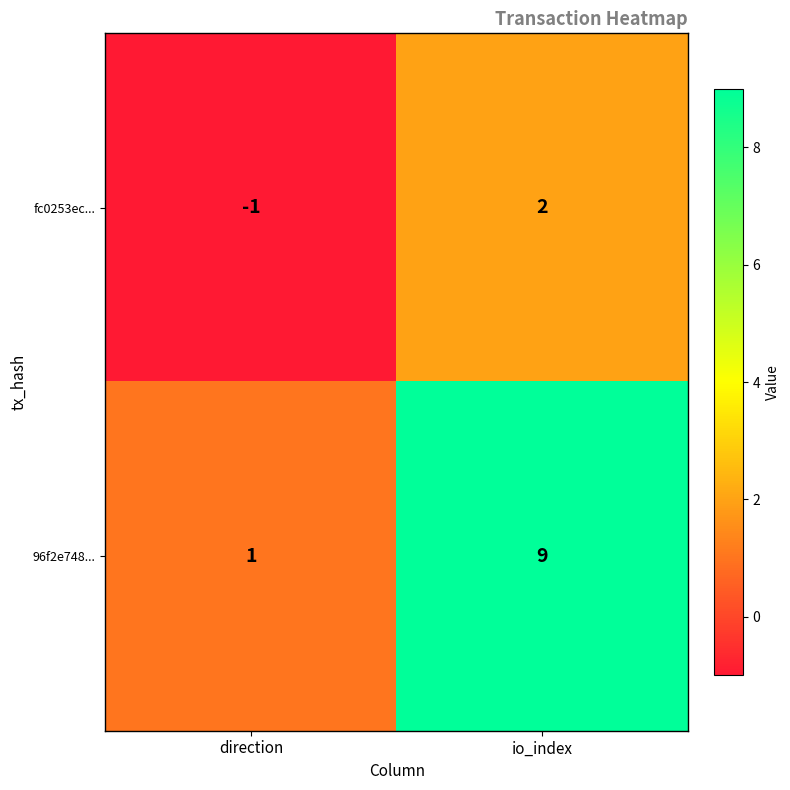

Where is fc0253ec... nearest to the value 0?

direction